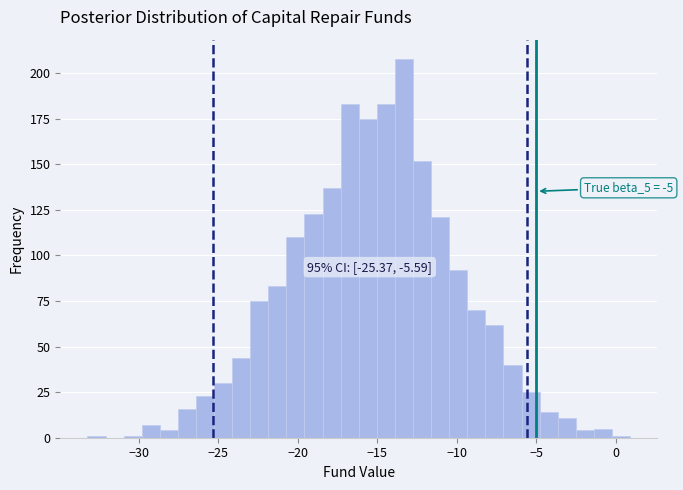

Read against the x-axis, roughly where is the centre of the tallest bar?

-13.5